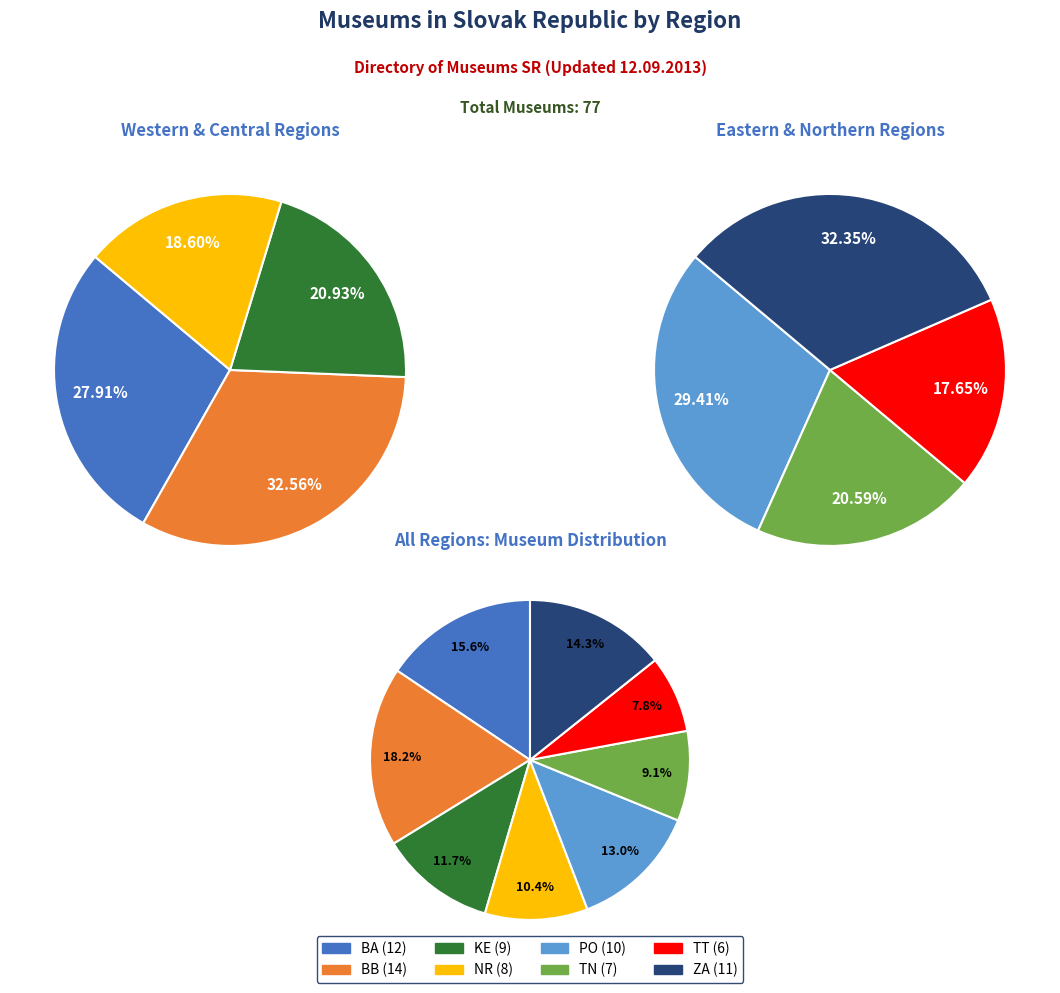

Is it true that PO is 6% of the pie?

False